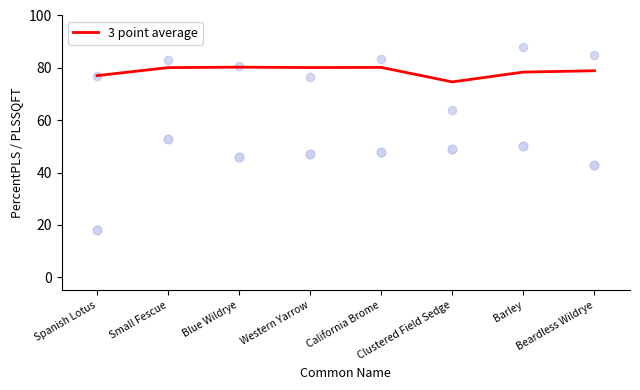

Between Spanish Lotus and Western Yarrow, which is larger?

Western Yarrow